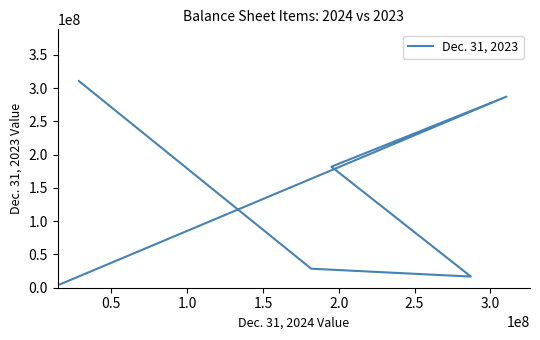

How many distinct data groups are displayed?

1